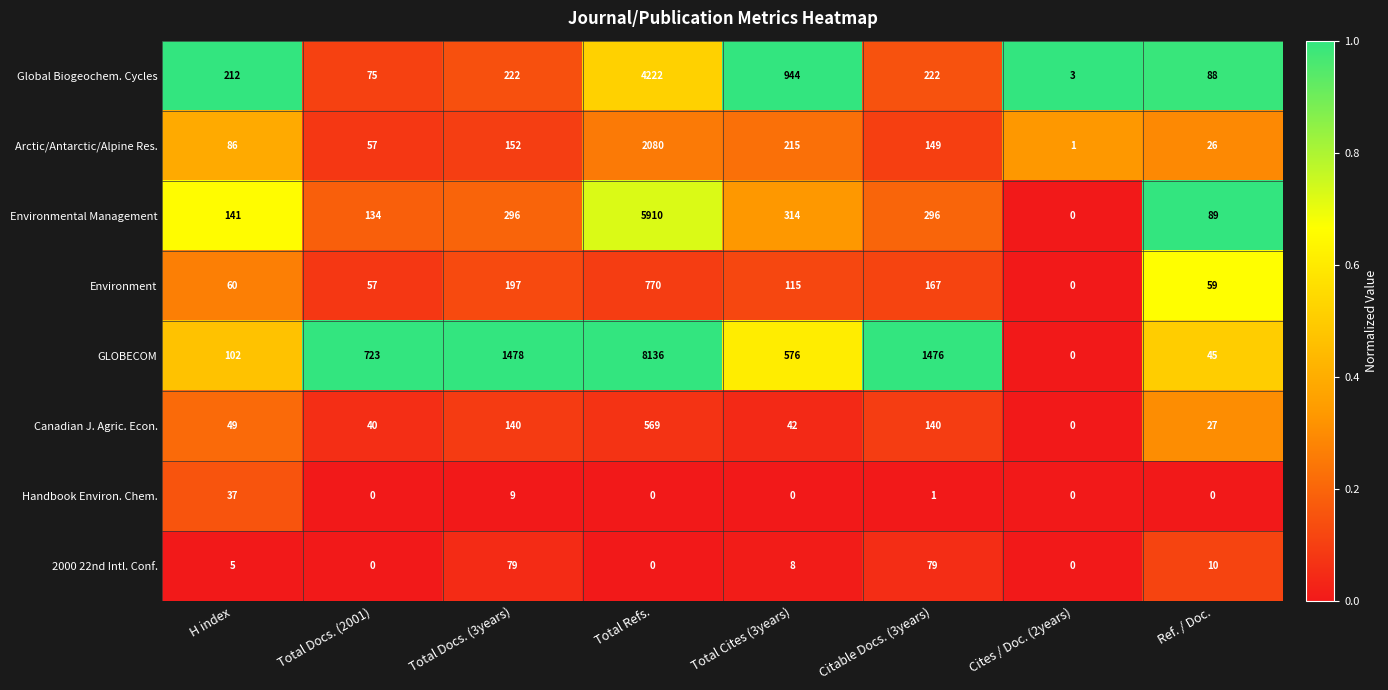

Is it true that Global Biogeochem. Cycles equals 88 at Ref. / Doc.?

True